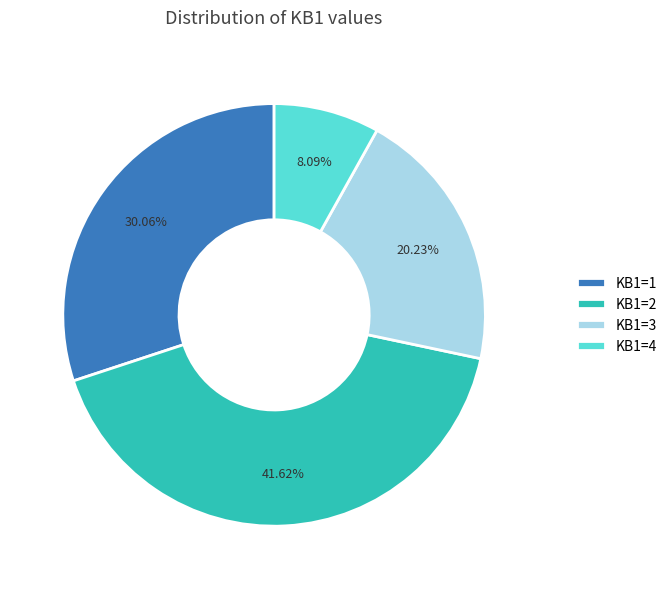

How many segments does this pie chart have?

4